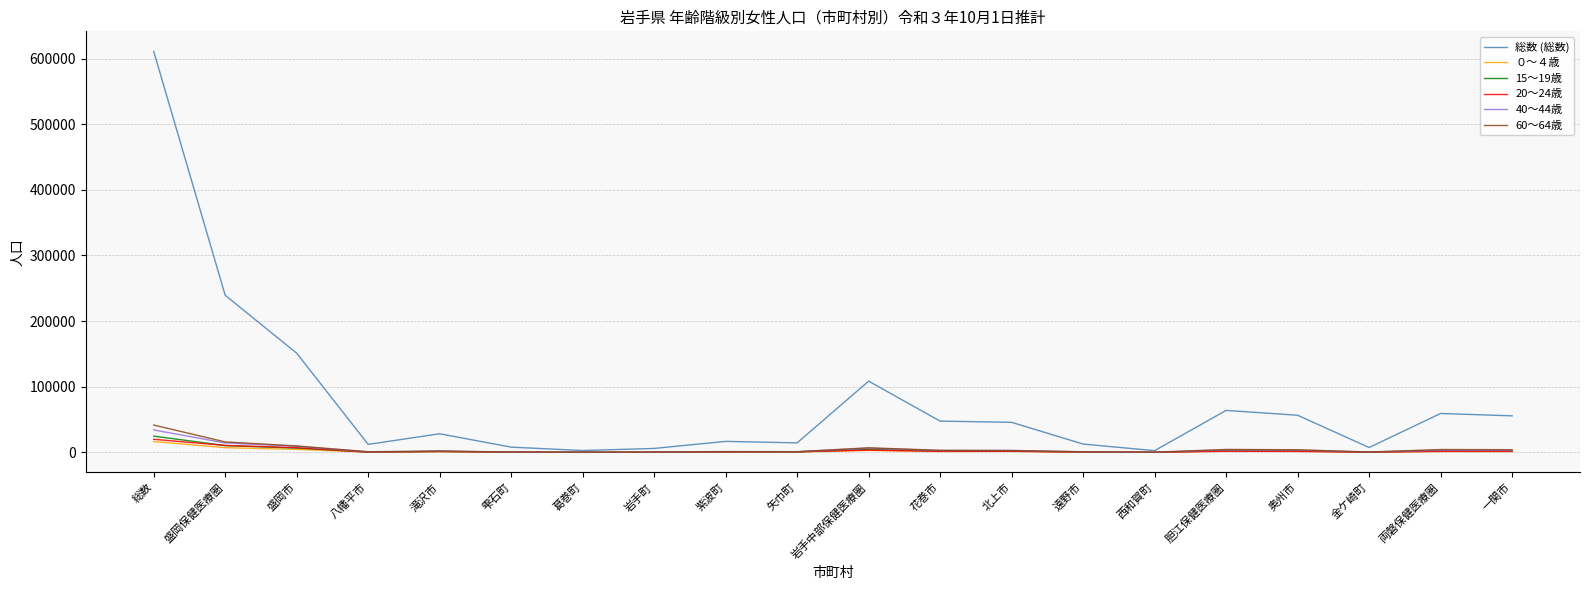

Which series has the widest spread of values?

総数 (総数)